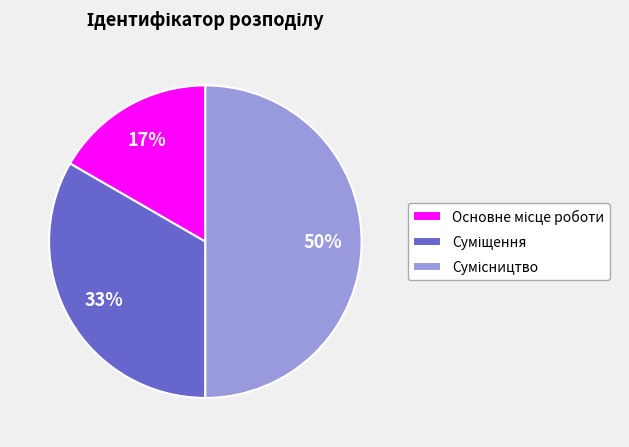

To the nearest percent, what is the difference between the largest and smallest slice percentages?

33%